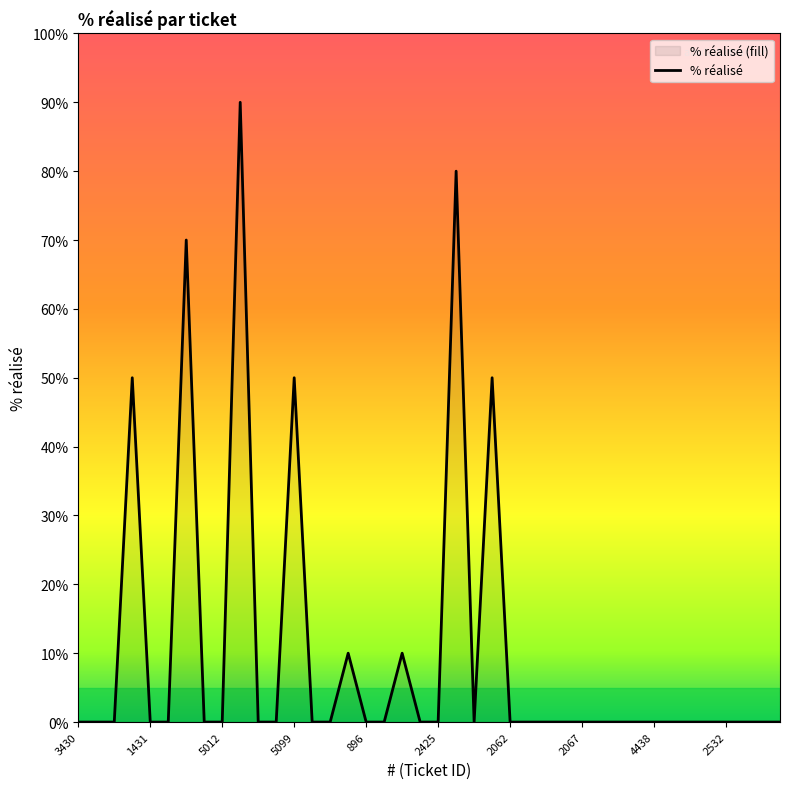

What is the maximum value shown in the chart?

90